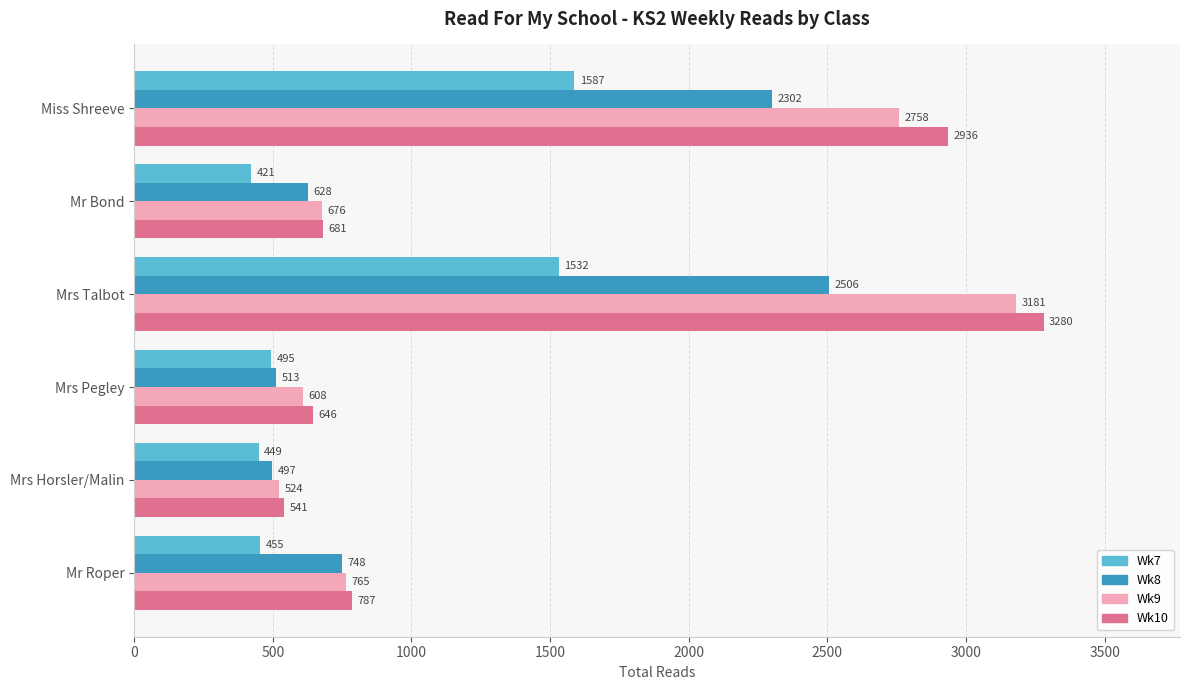

The value of Wk7 at Miss Shreeve is 1587. True or false?

True